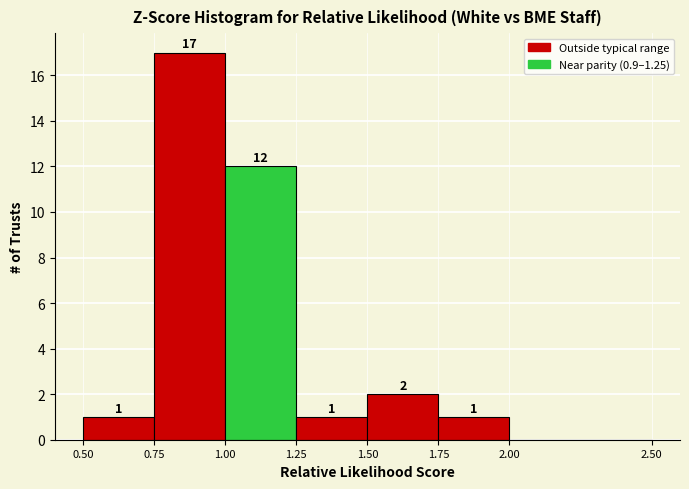

Over which range of the x-axis is the bar tallest?

0.75 to 1.00